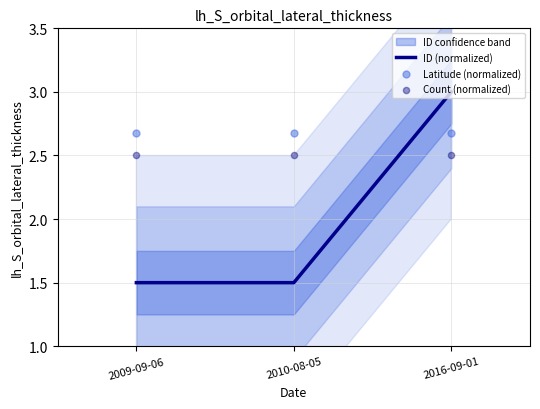

Which series has the largest total across all categories?

Latitude (normalized)